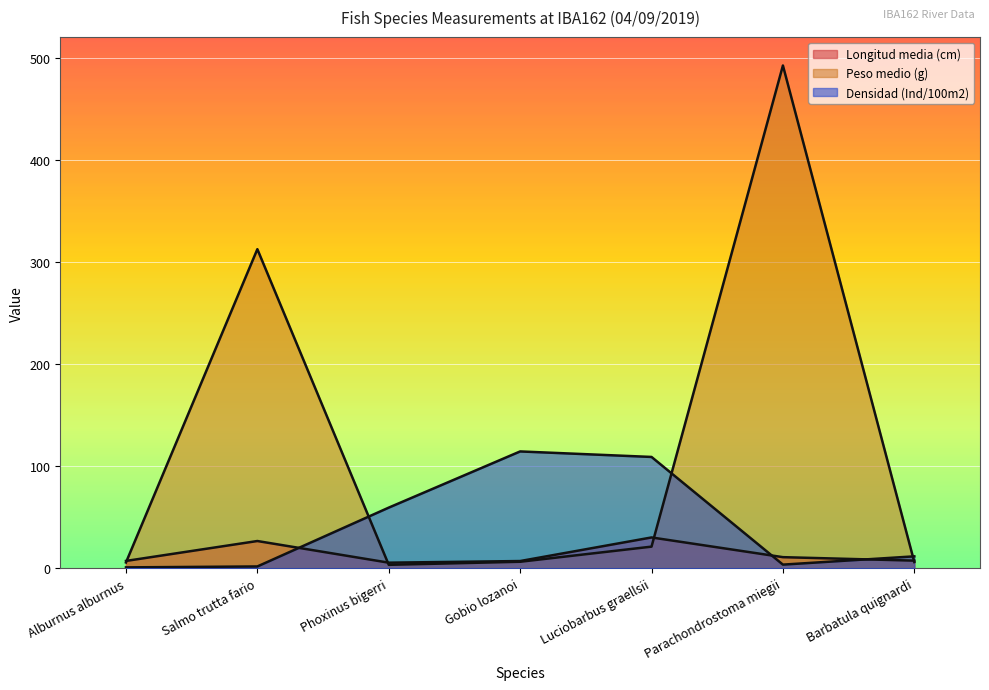

Which series ends up on top after the final intersection of Longitud media (cm) and Densidad (Ind/100m2)?

Densidad (Ind/100m2)